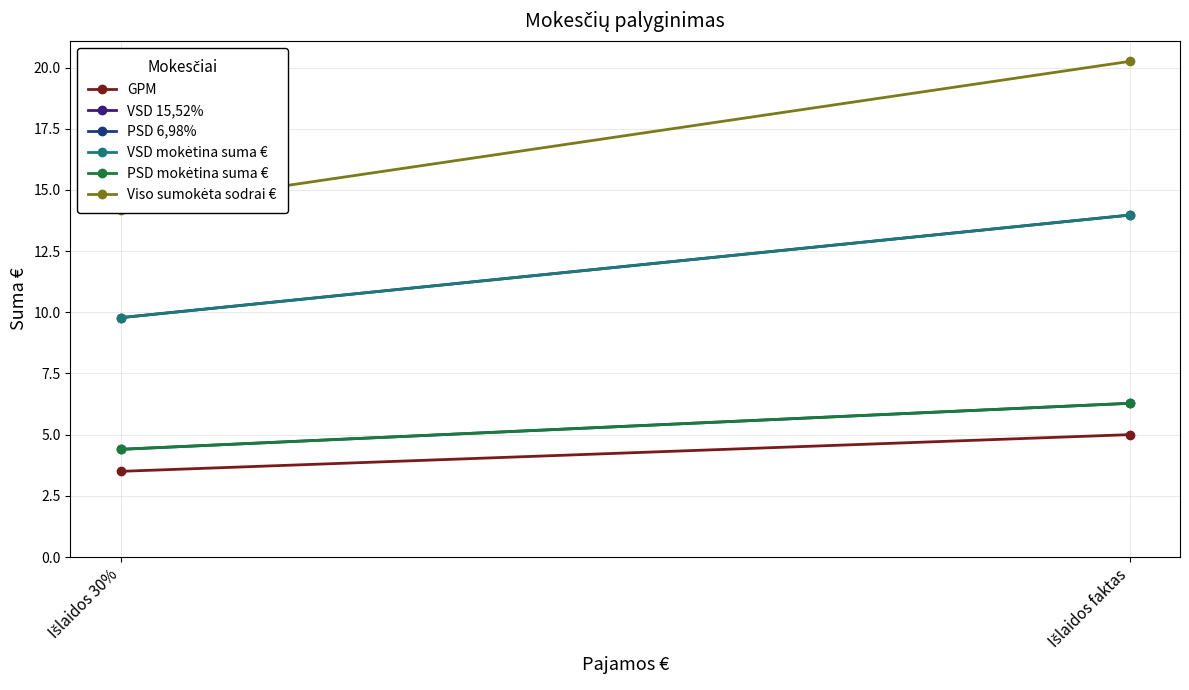

Reading left to right, what are all the values shown in this chart?

GPM: Išlaidos 30%=3.5	Išlaidos faktas=5.0
VSD 15,52%: Išlaidos 30%=9.8	Išlaidos faktas=14.0
PSD 6,98%: Išlaidos 30%=4.4	Išlaidos faktas=6.3
VSD mokėtina suma €: Išlaidos 30%=9.8	Išlaidos faktas=14.0
PSD mokėtina suma €: Išlaidos 30%=4.4	Išlaidos faktas=6.3
Viso sumokėta sodrai €: Išlaidos 30%=14.2	Išlaidos faktas=20.2